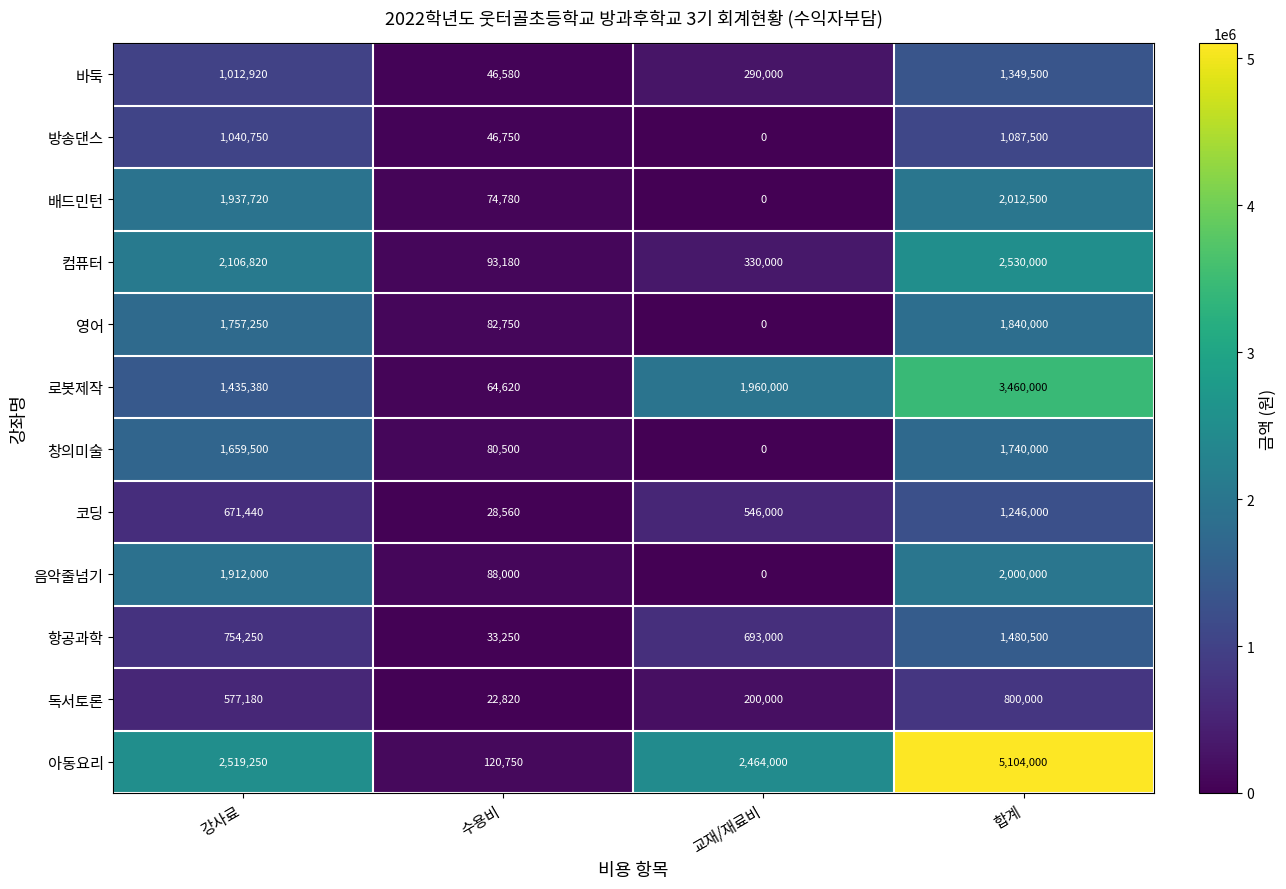

How many 코딩 values are between 546000 and 1246000?

3